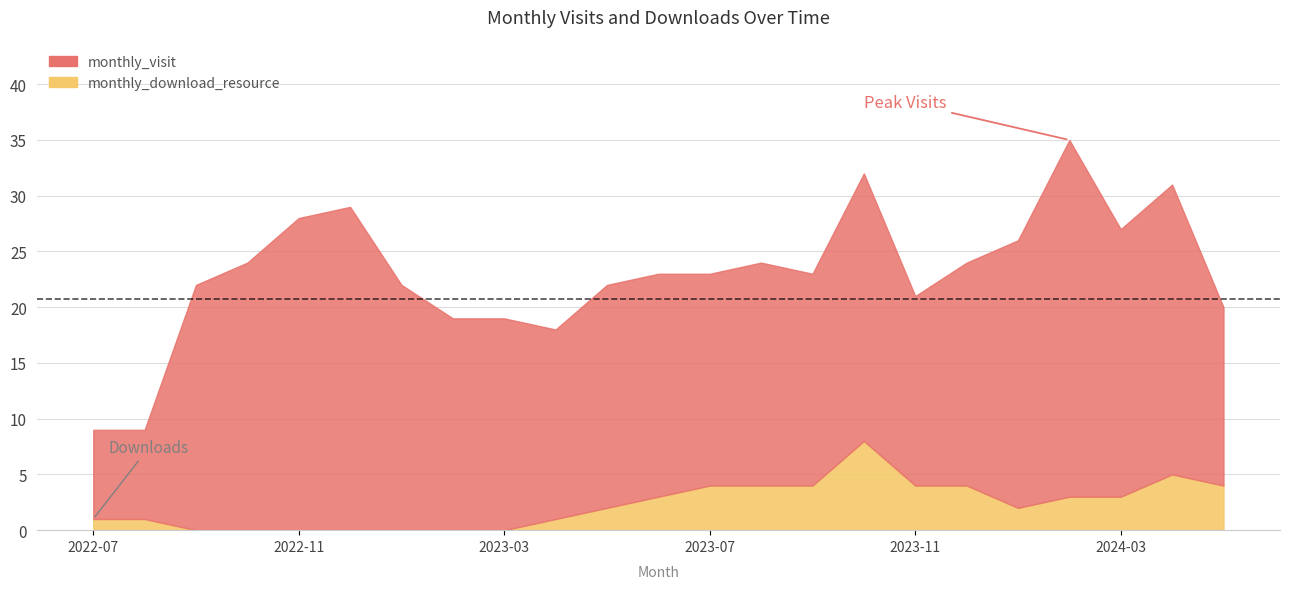

True or false: monthly_visit and monthly_download_resource intersect in this chart.

False